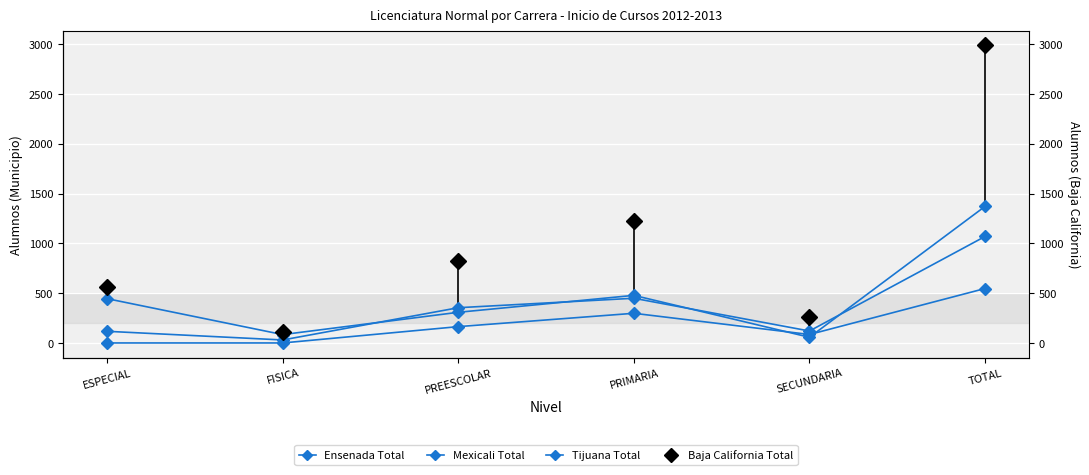

What is the label of the 5th point from the left?

SECUNDARIA